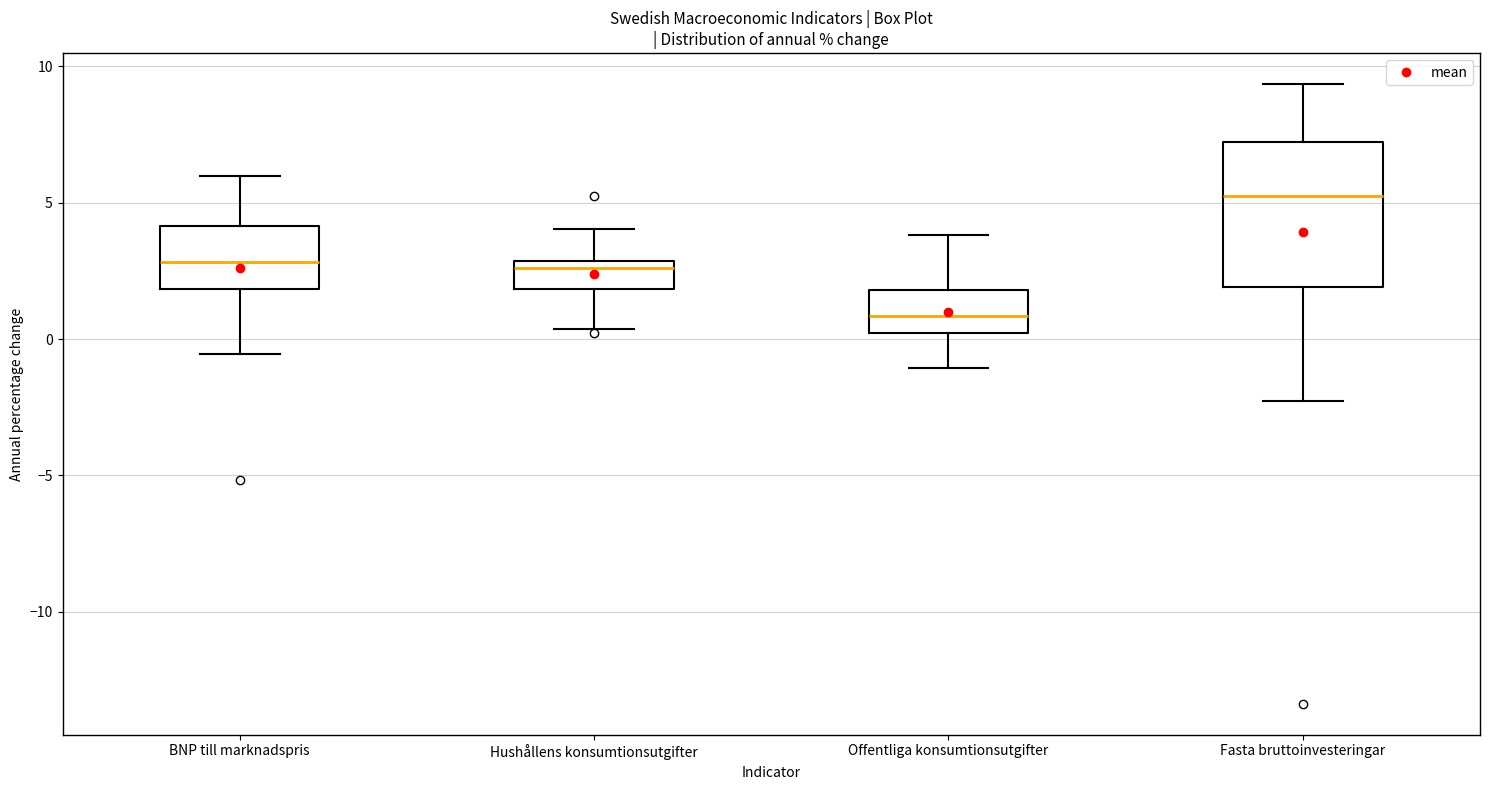

Which box's median line is the lowest?

Offentliga konsumtionsutgifter